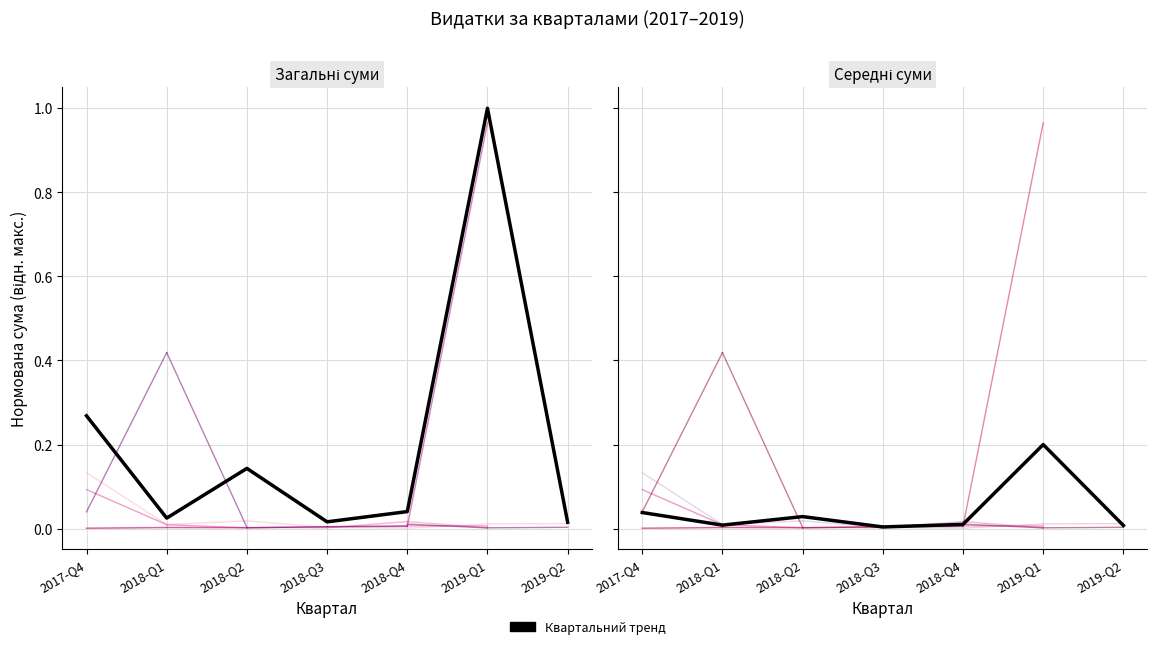

True or false: the data shows 0.0 at 2018-Q4.

True